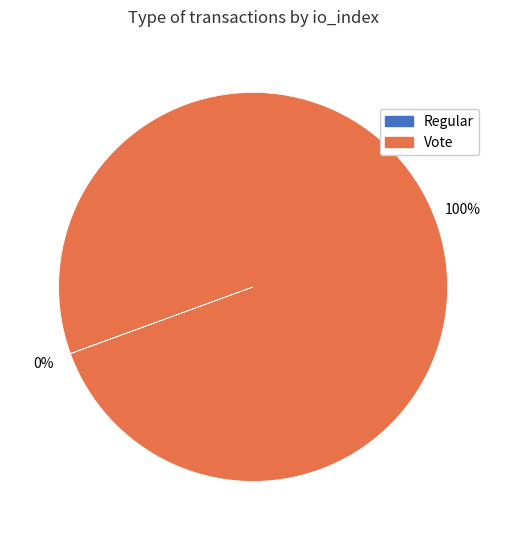

The Vote slice represents 89% of the pie. True or false?

False